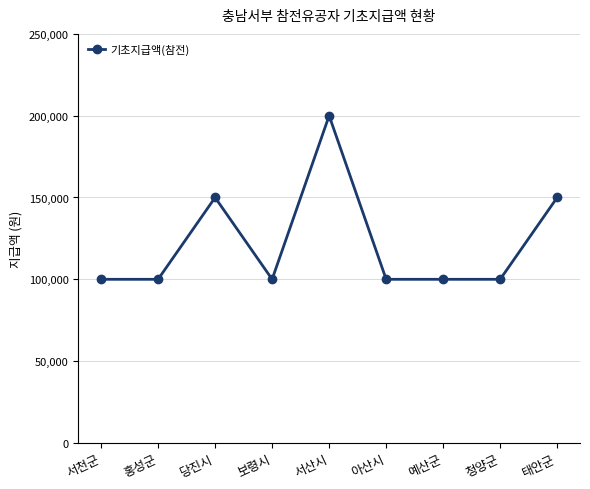

What is the difference between the values at 태안군 and 서산시?

50000